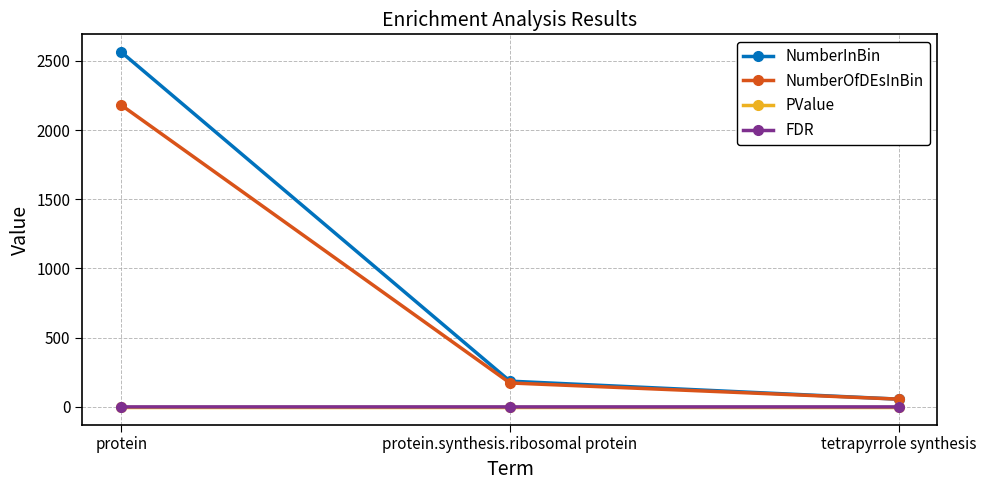

At which category is the sum across all series the highest?

protein